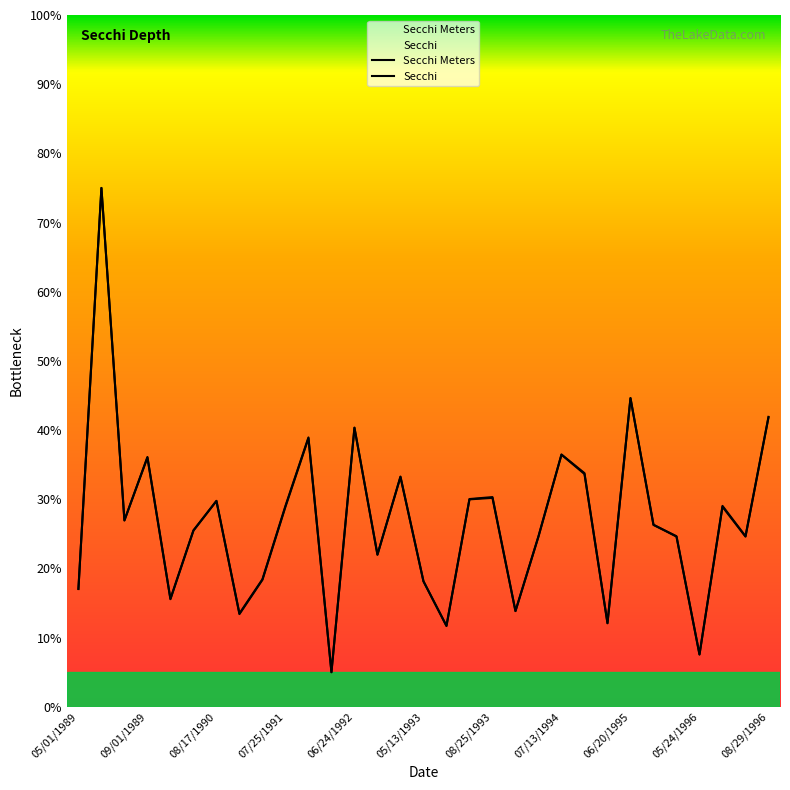

What is the label of the 19th point from the left?

08/25/1993